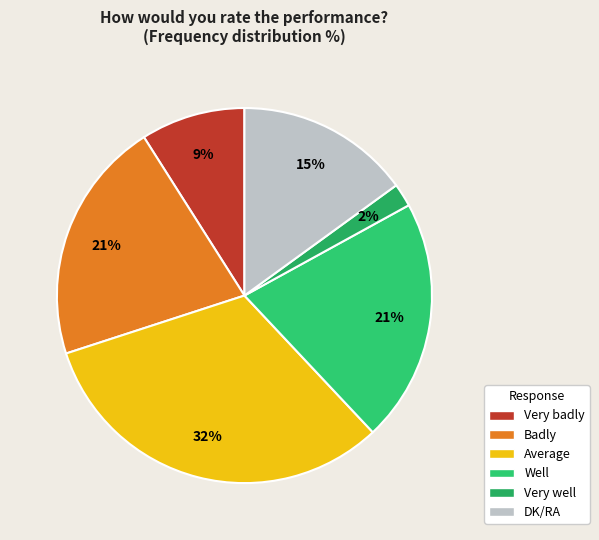

What is the total percentage of Very well and DK/RA?

17.0%